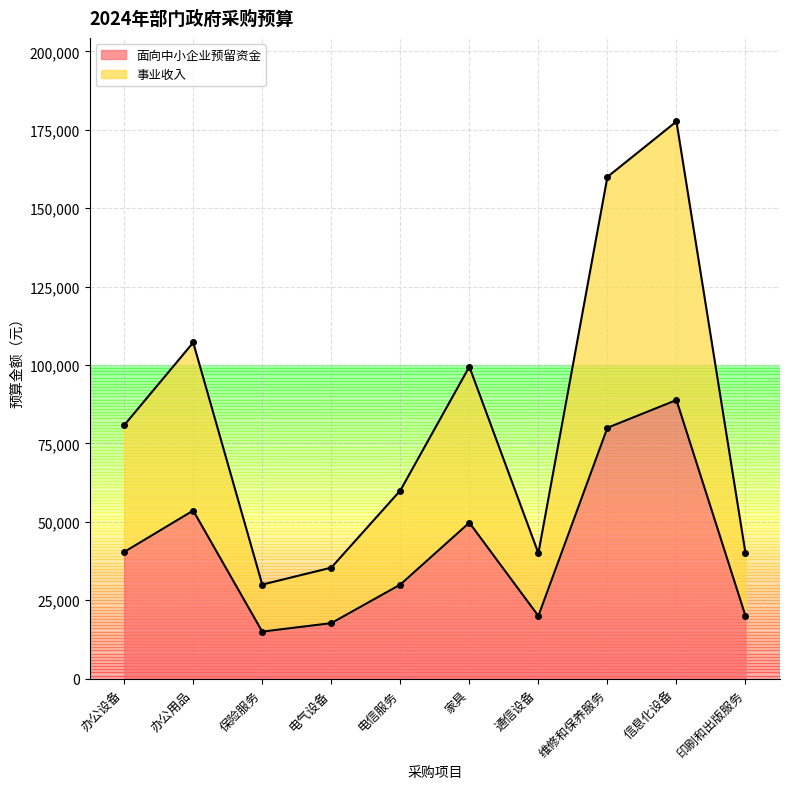

Is the value of 面向中小企业预留资金 at 维修和保养服务 greater than the value of 事业收入 at 印刷和出版服务?

Yes